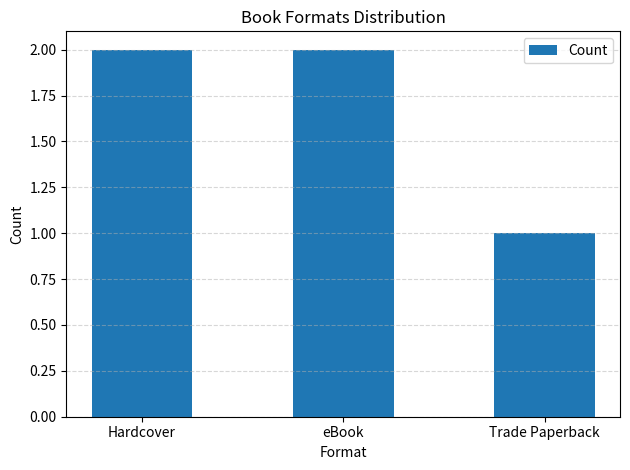

Which has a higher value, Trade Paperback or Hardcover?

Hardcover